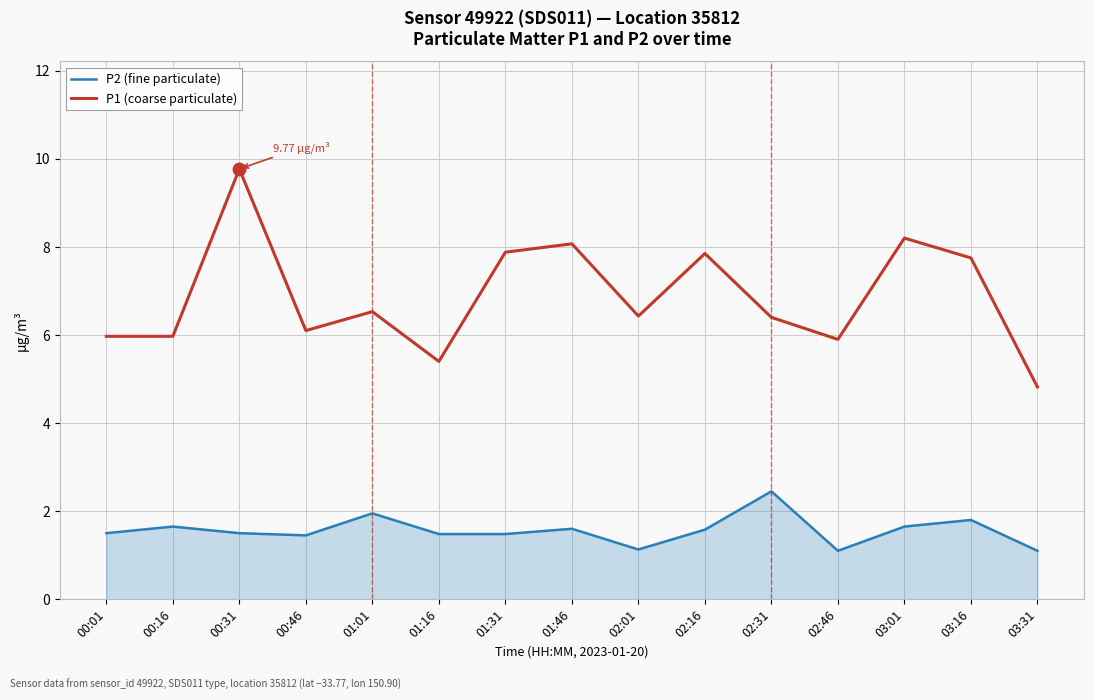

At 00:01, list the series in order from smallest to largest.

P2 (fine particulate), P1 (coarse particulate)